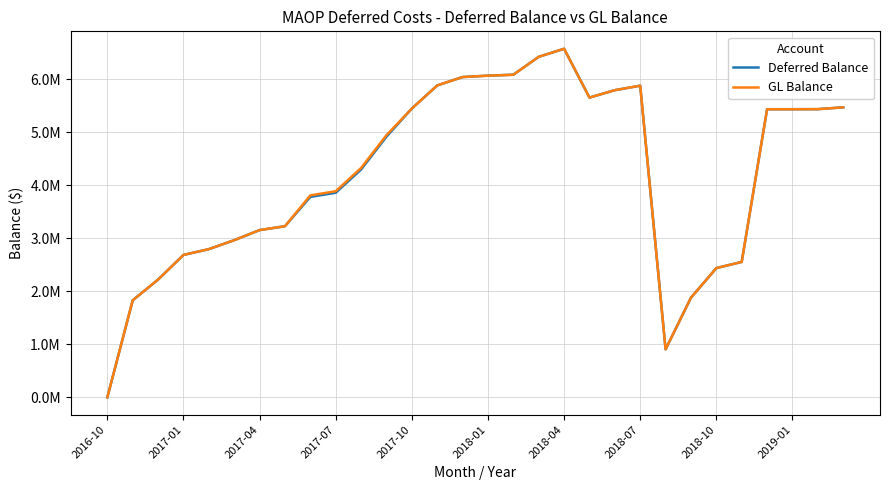

Reading left to right, transcribe all the data shown in this chart.

Deferred Balance: 0.0	1829584.3	2219857.1	2684719.5	2794101.5	2963038.3	3153106.6	3226216.1	3779223.9	3857071.0	4295175.3	4914422.7	5444770.0	5881020.5	6038694.5	6064955.7	6082352.1	6420363.7	6572098.2	5651597.5	5791227.0	5875649.1	904757.7	1878830.9	2436647.8	2552903.4	5432079.8	5432079.8	5433357.4	5467967.3
GL Balance: 0.0	1829584.3	2219857.1	2684719.5	2794101.5	2963038.3	3153106.6	3226216.1	3808026.9	3885874.0	4323978.3	4943225.7	5444770.0	5881020.5	6038694.5	6064955.7	6082352.1	6420363.7	6572098.2	5651597.5	5791227.0	5875649.1	904757.7	1878830.9	2436647.8	2552903.4	5432079.8	5432079.8	5433357.4	5467967.3